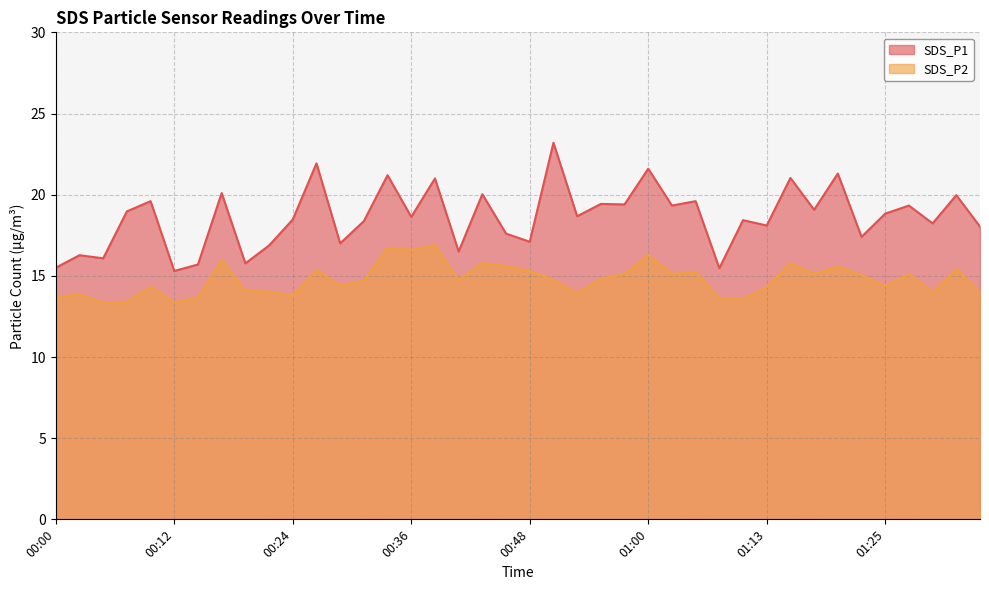

What is the value of the SDS_P1 point at the 30th from the left?

18.4